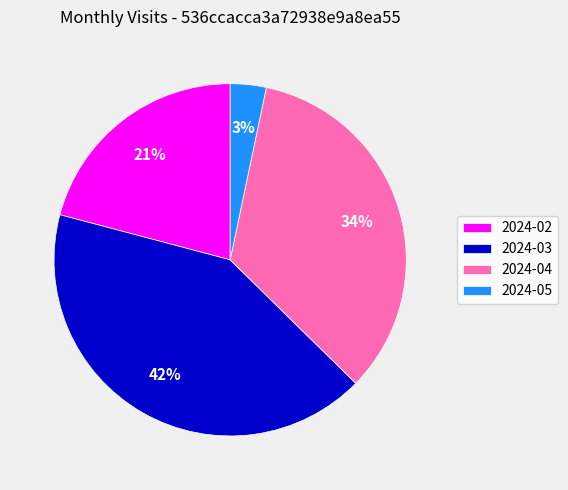

Which slice is the largest?

2024-03